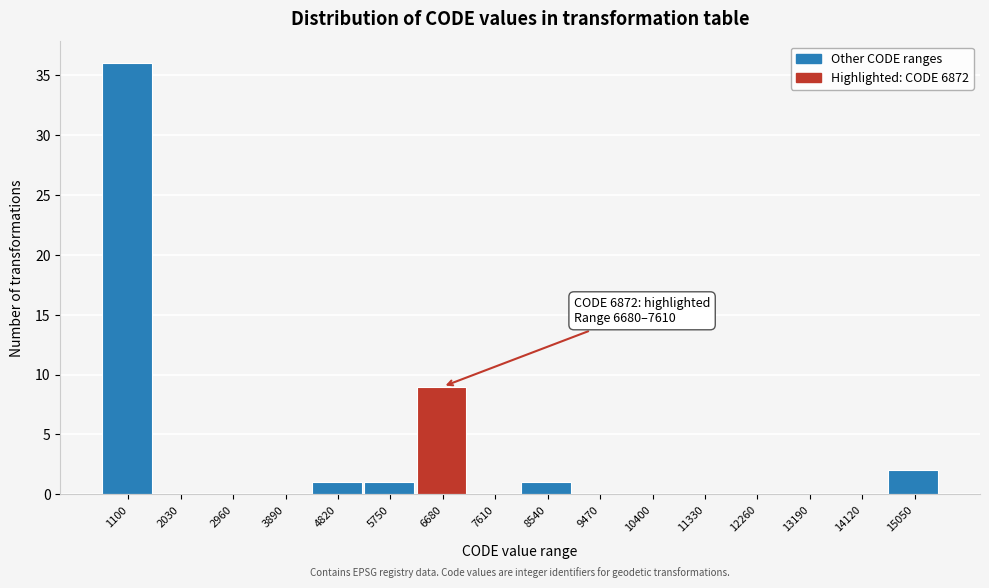

Reading left to right, list all the values displayed in this chart.

1100=36	2030=0	2960=0	3890=0	4820=1	5750=1	6680=9	7610=0	8540=1	9470=0	10400=0	11330=0	12260=0	13190=0	14120=0	15050=2